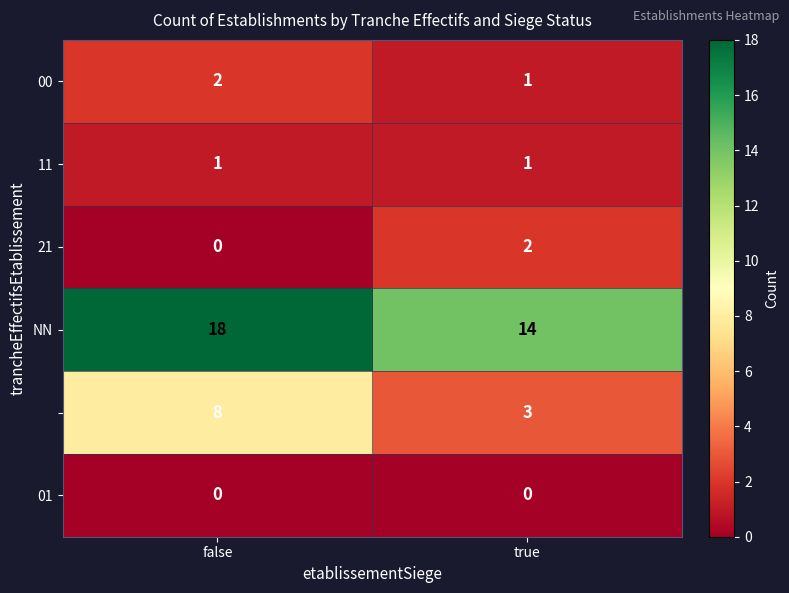

At which category is the sum across all series the highest?

false